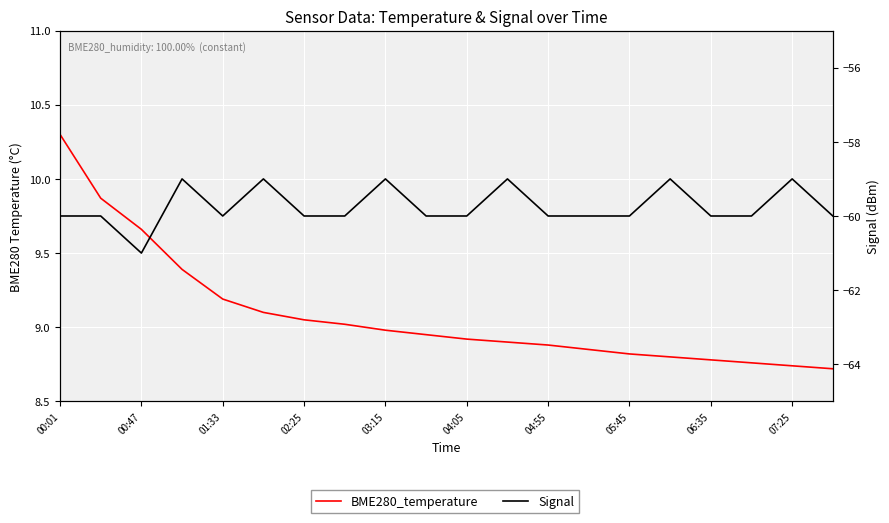

The BME280_temperature series shows 8.7 at 07:25. True or false?

True